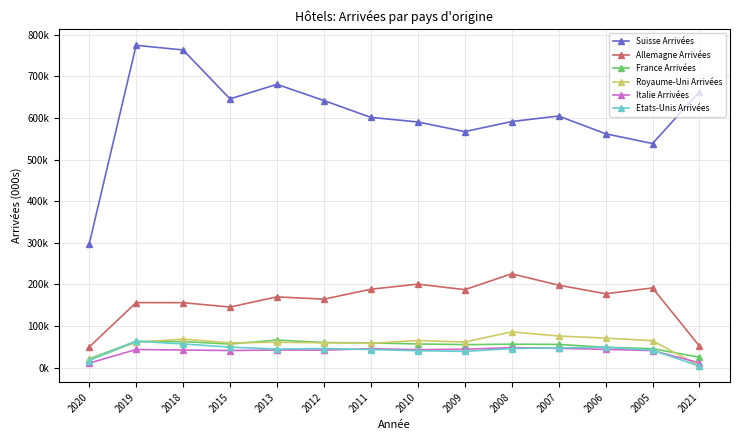

Does the chart have visible grid lines?

Yes